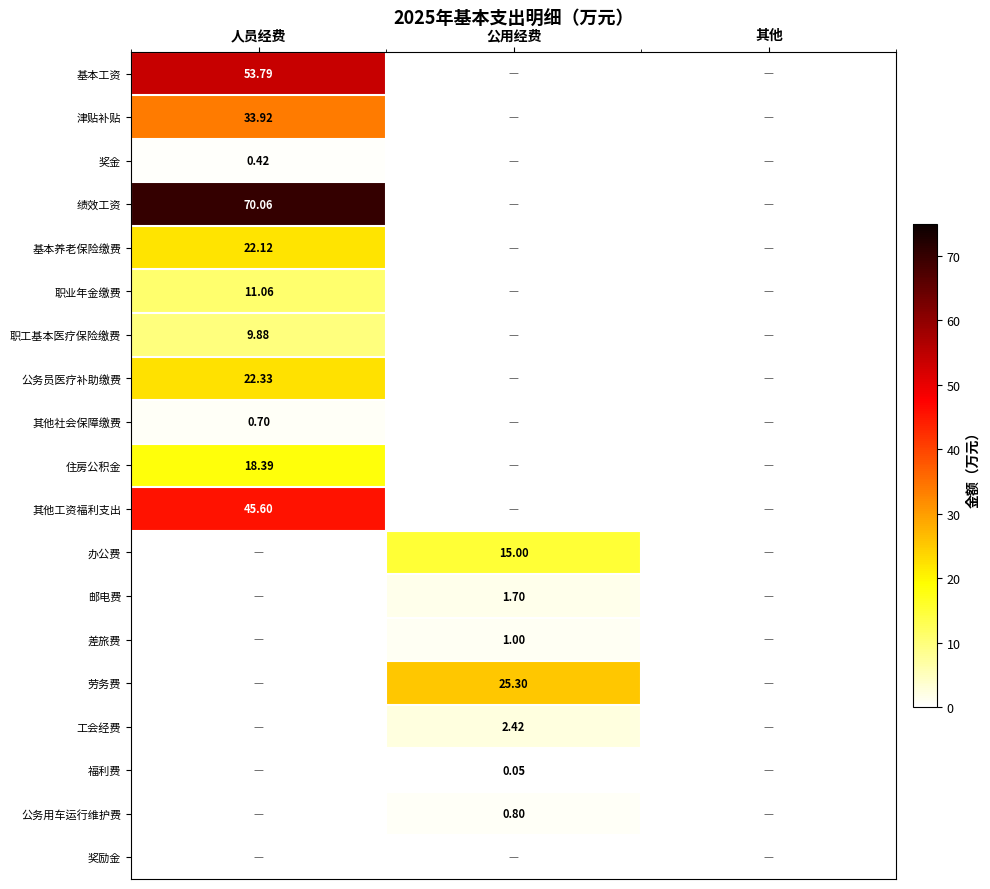

Which series has the widest spread of values?

绩效工资